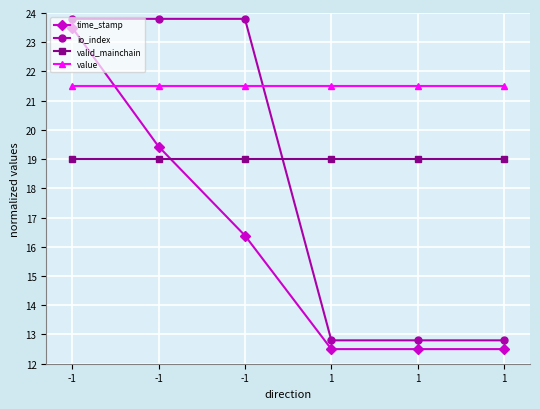

Is this an area chart (filled region under the line)?

No